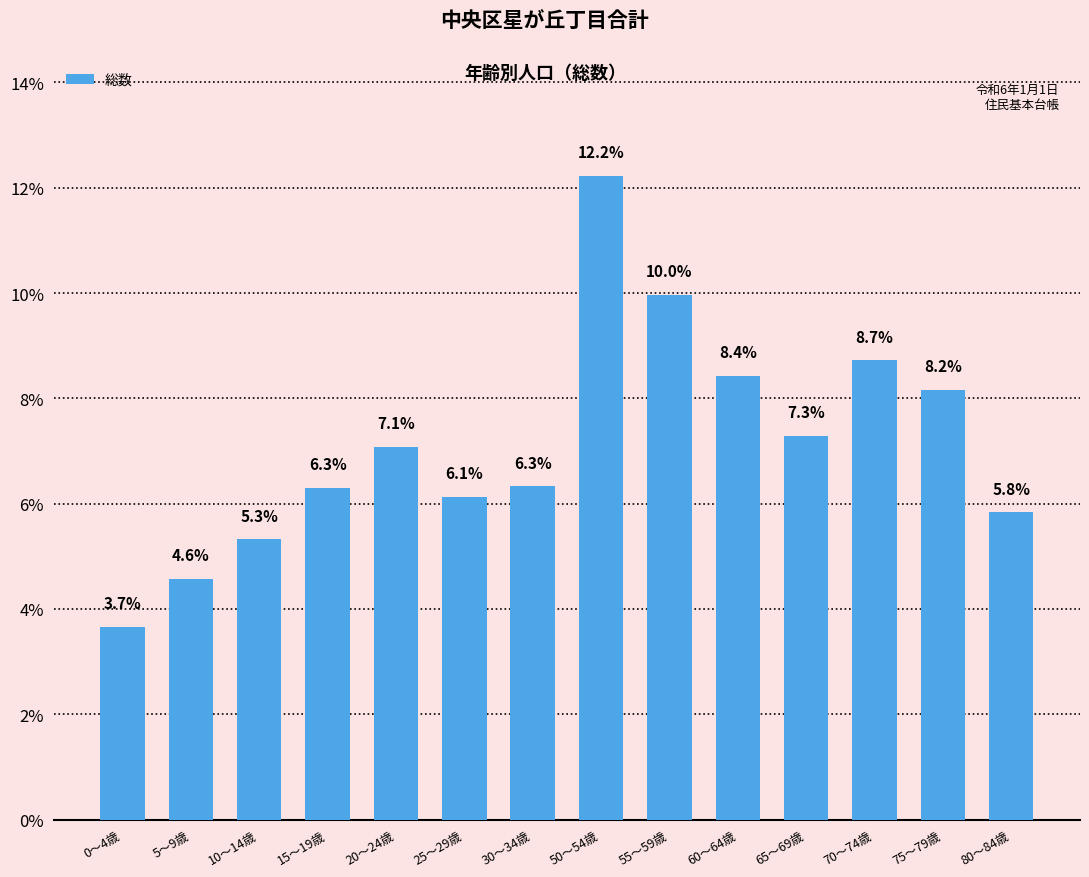

Approximately how many times larger is the value at 60～64歳 compared to 15～19歳?

1.3